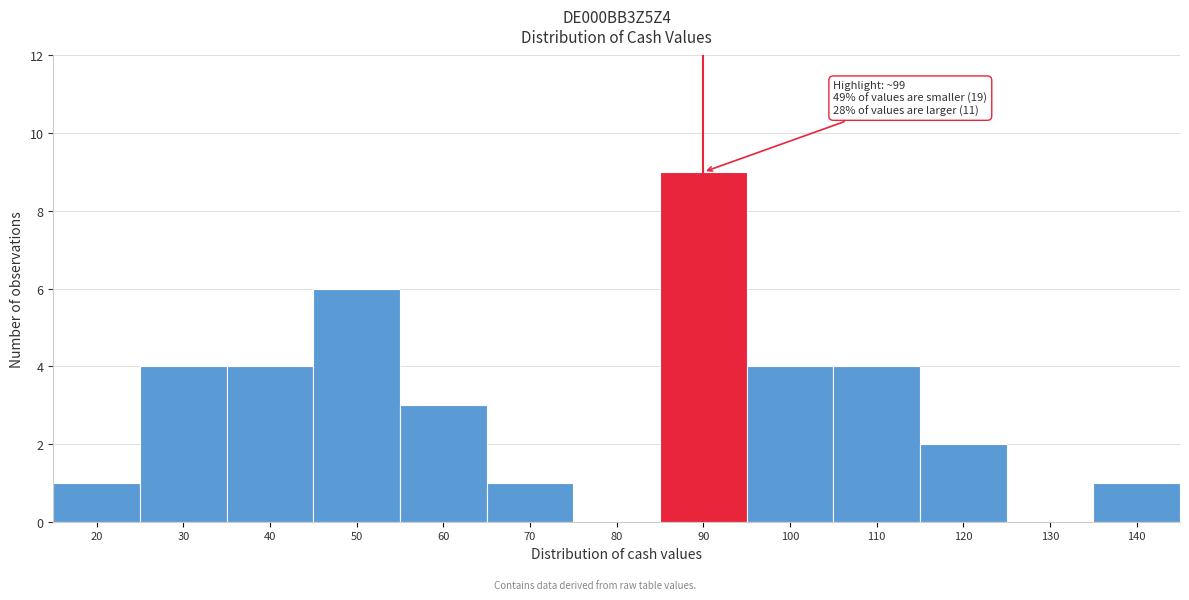

Reading left to right, transcribe all the data shown in this chart.

20=1	30=4	40=4	50=6	60=3	70=1	80=0	90=9	100=4	110=4	120=2	130=0	140=1